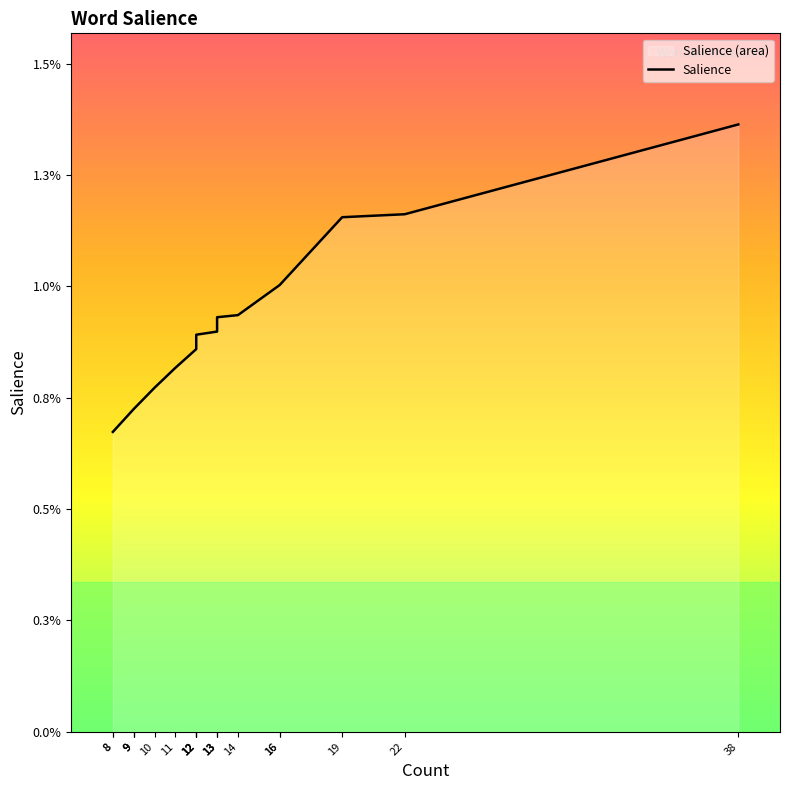

List the labels in order of value, smallest first.

8, 8, 9, 9, 9, 10, 11, 12, 12, 12, 12, 13, 13, 13, 14, 16, 16, 19, 22, 38